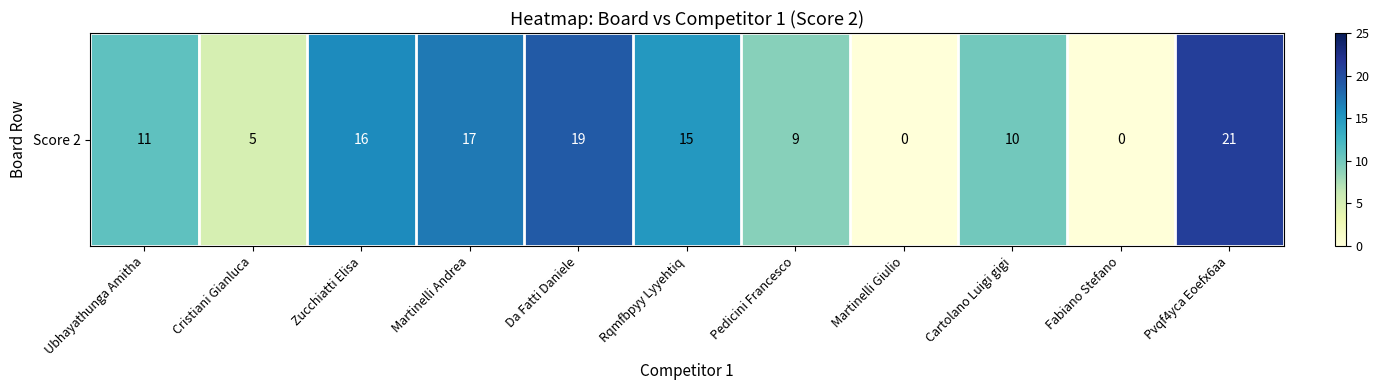

Reading left to right, extract all data points from this chart.

11	5	16	17	19	15	9	0	10	0	21